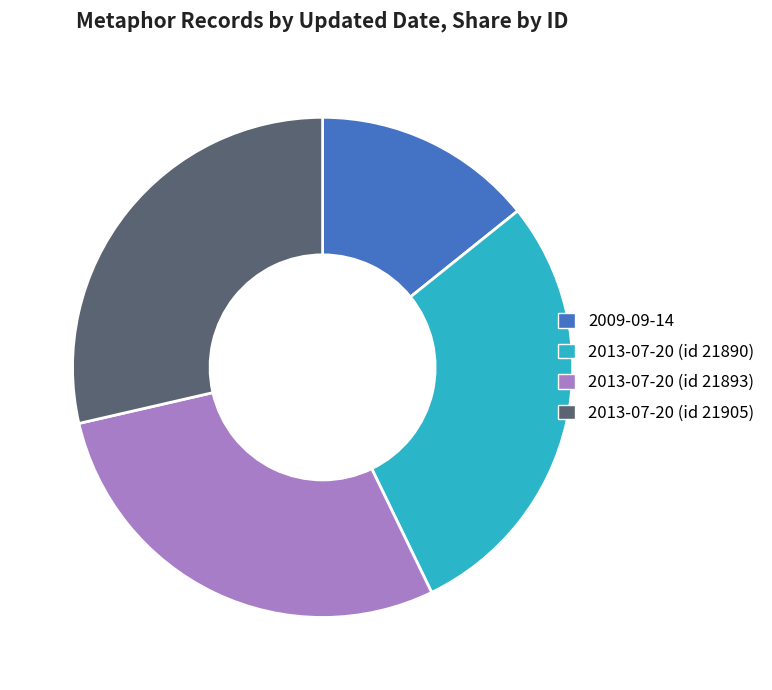

True or false: 2013-07-20 (id 21890) accounts for 16% of the total.

False